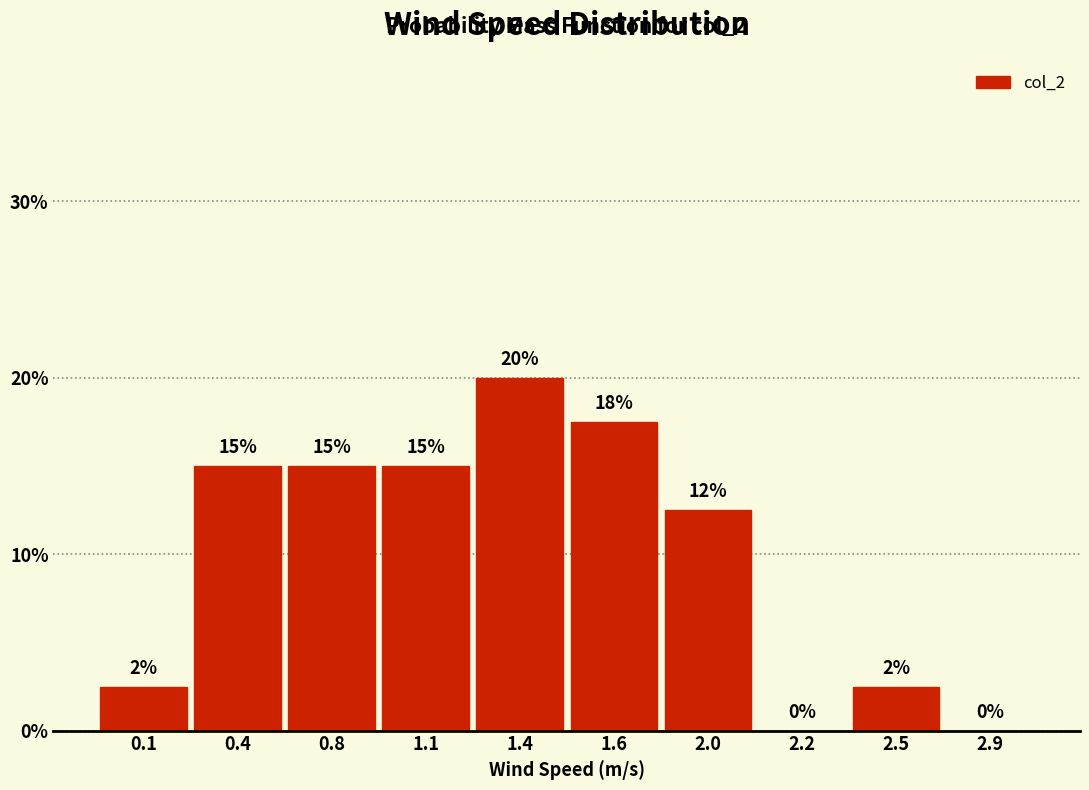

The value at 1.6 is 22.8. True or false?

False